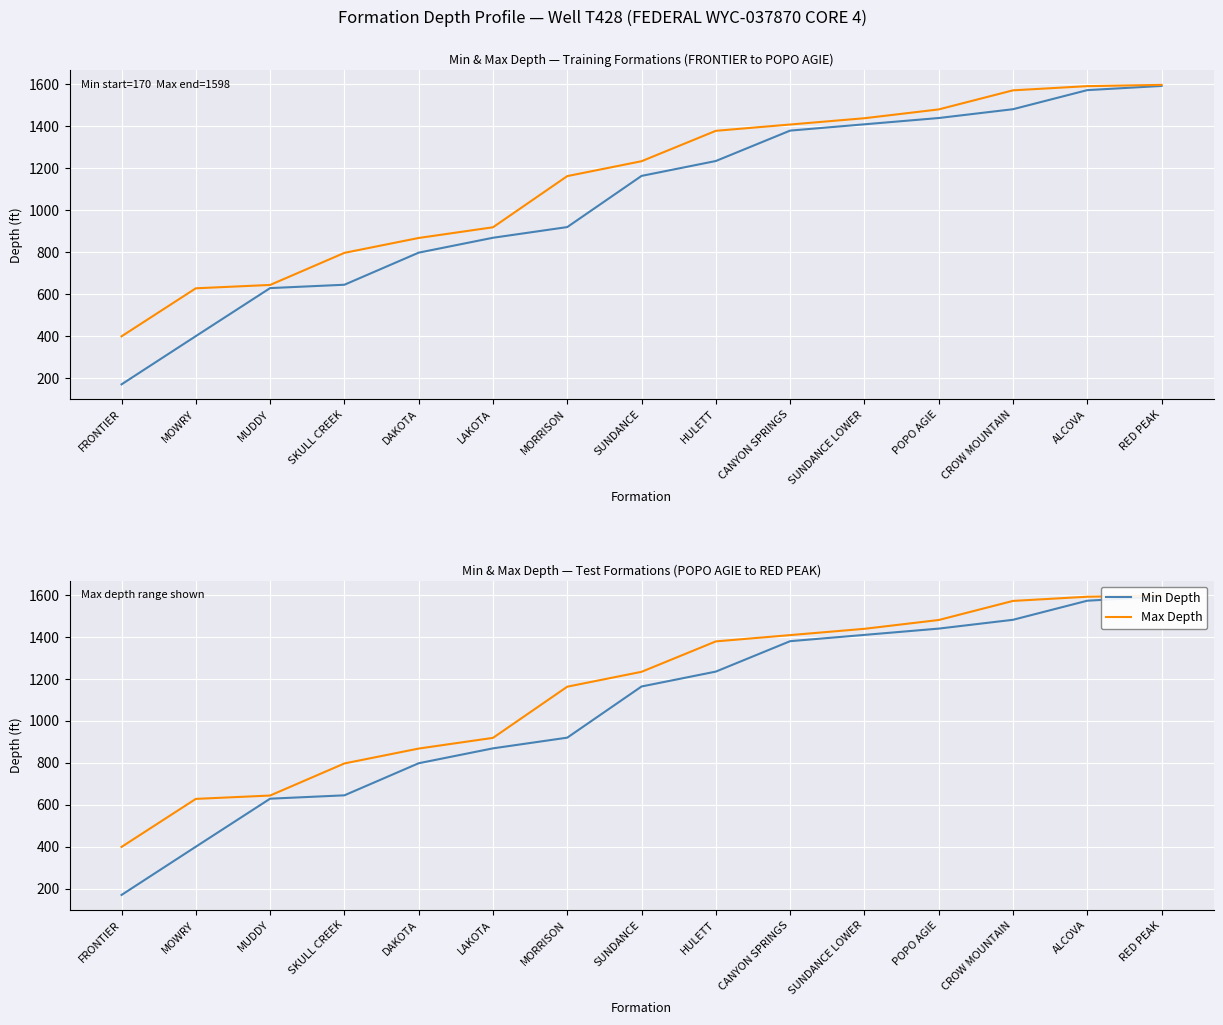

Where is Min Depth nearest to the value 881?

LAKOTA